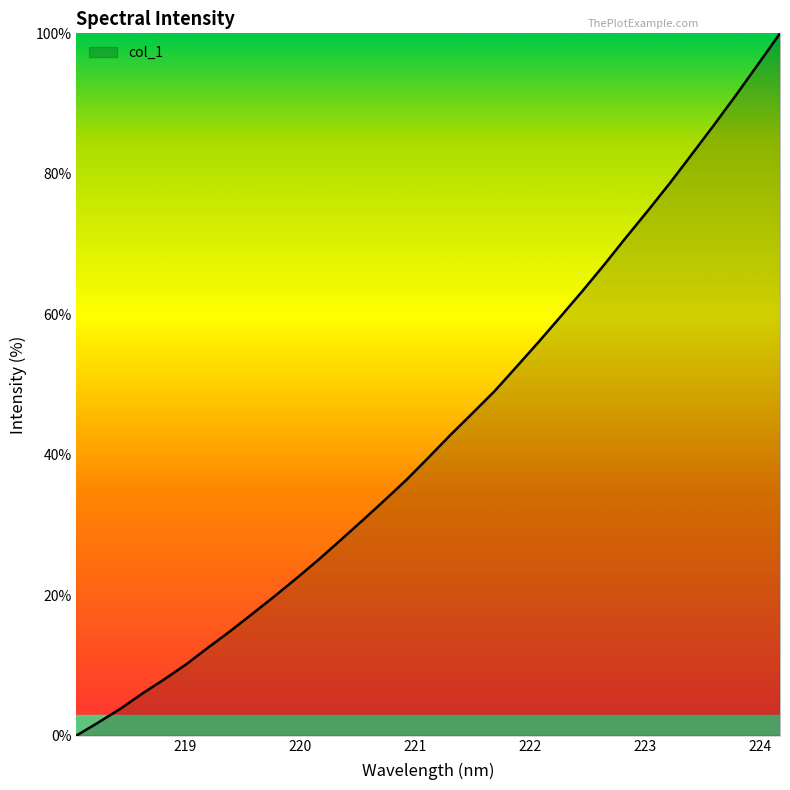

What is the maximum value shown in the chart?

100.0